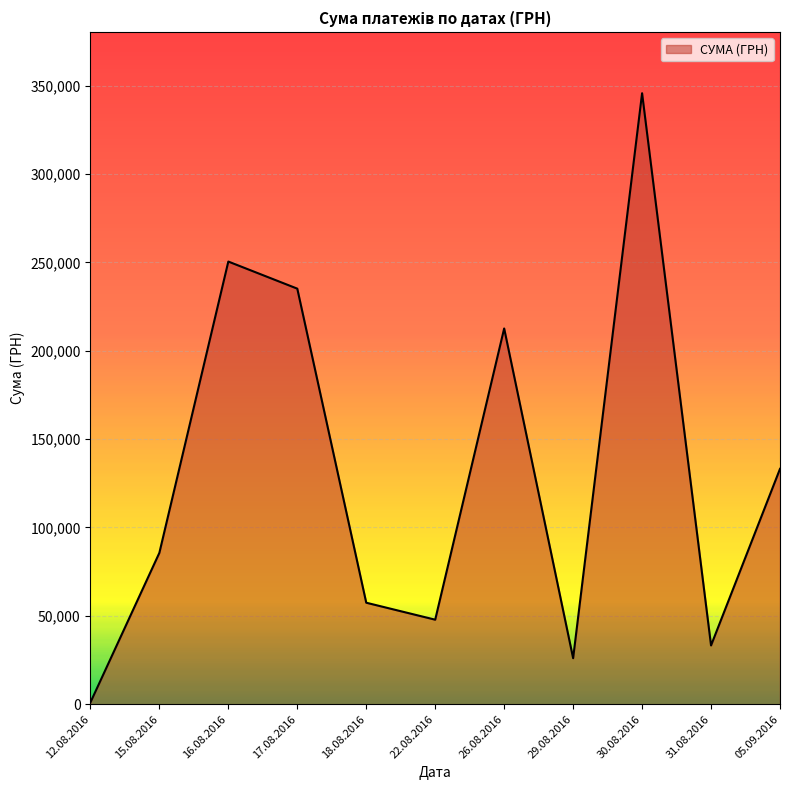

At which category does the chart reach its peak across all series?

30.08.2016